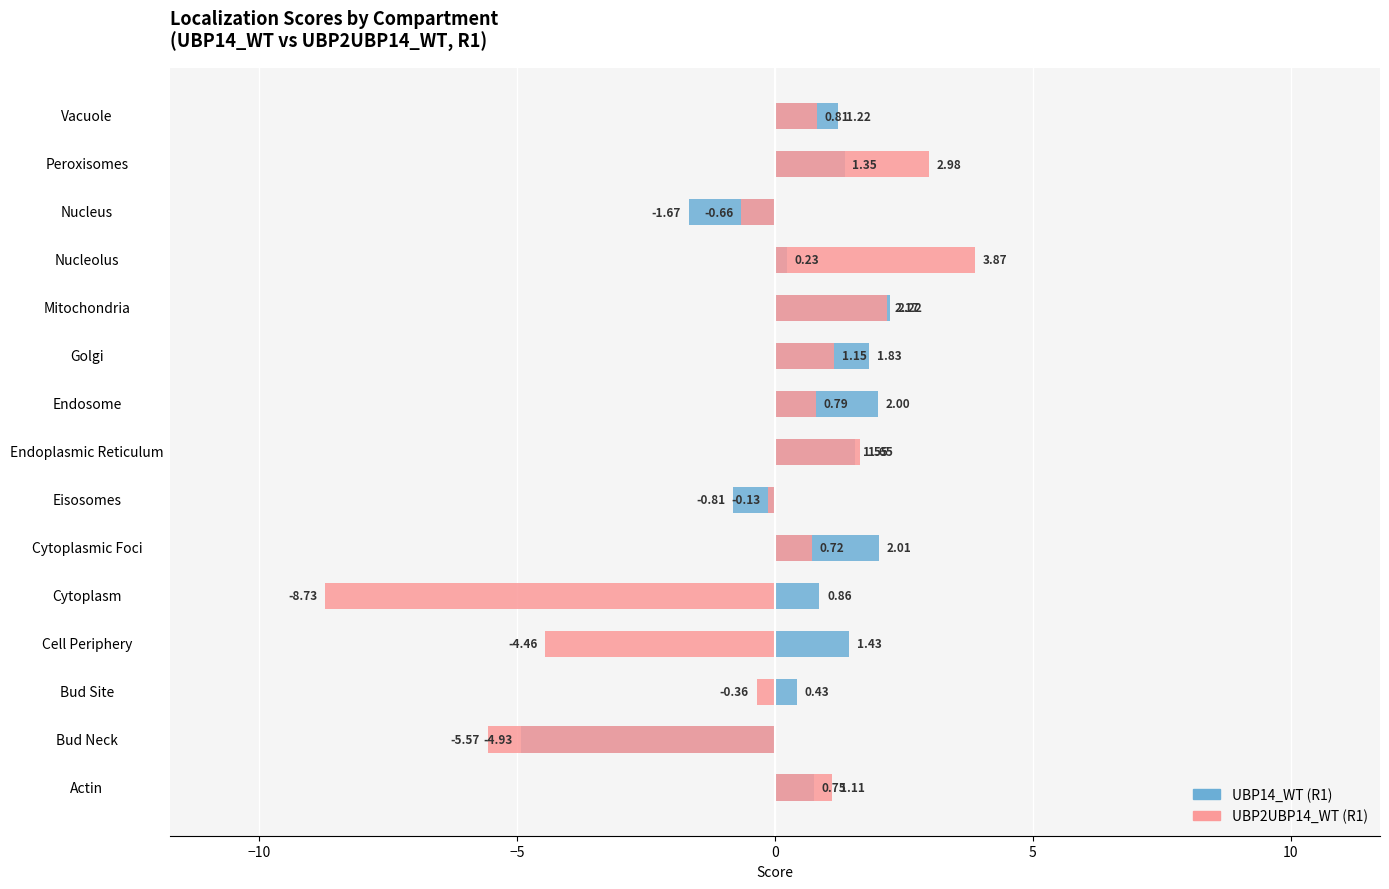

At which label is UBP2UBP14_WT (R1) closest to -2?

Nucleus